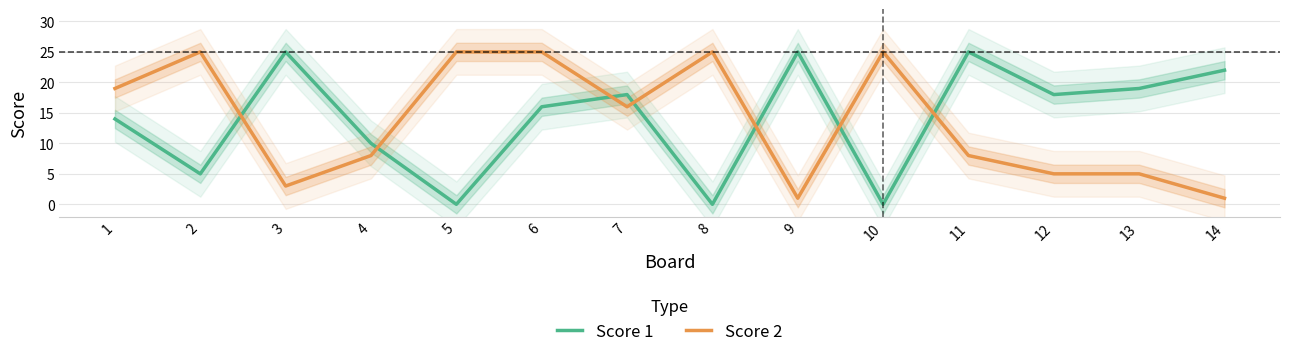

What is the difference between the Score 1 values at 11 and 6?

9